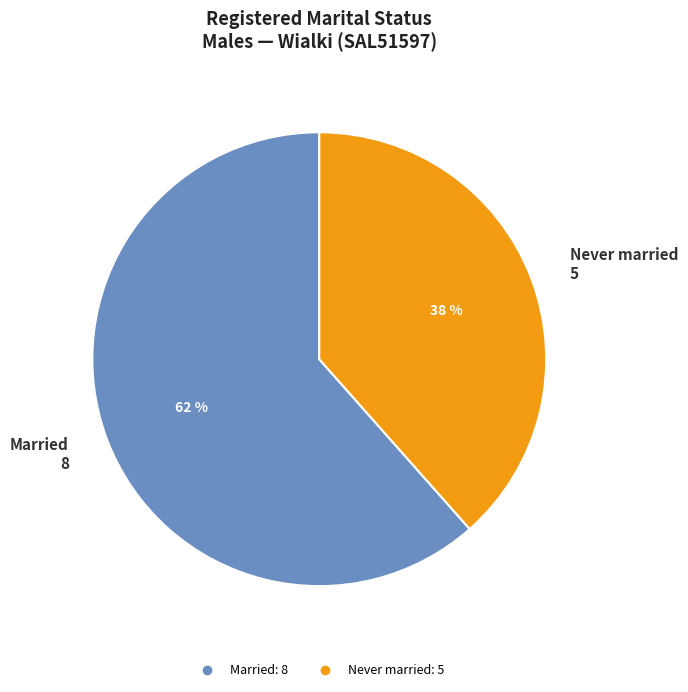

Is there any slice that represents more than half of the pie?

Yes